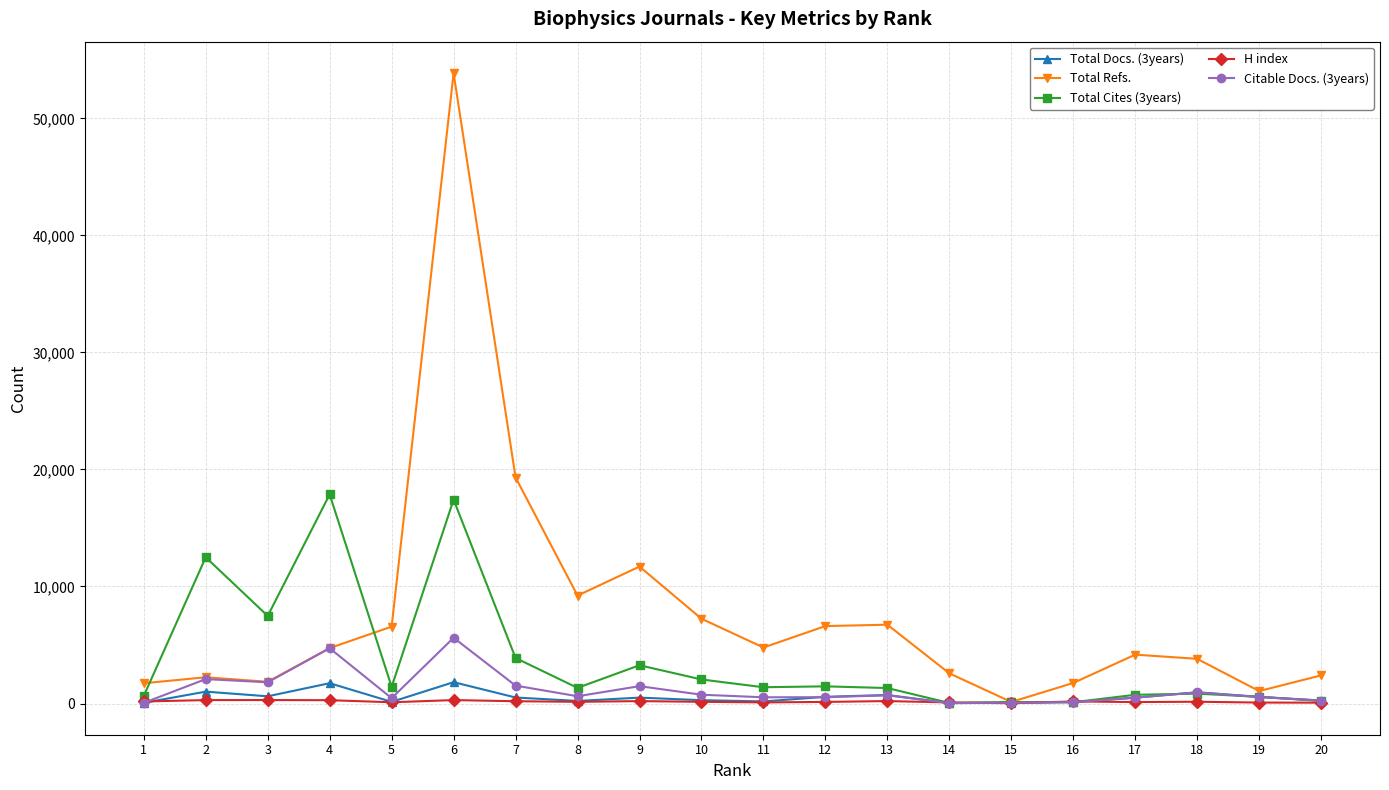

What value does the Total Refs. series have at 4?

4736